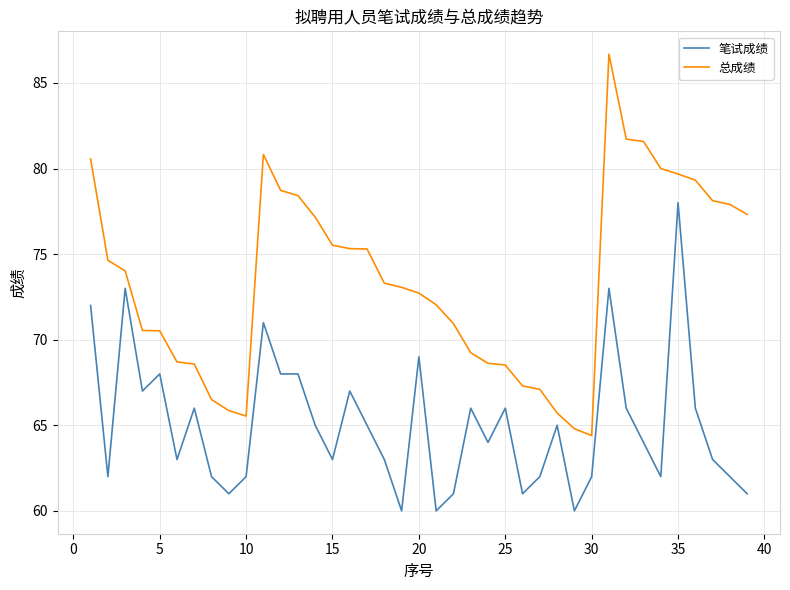

What is the average value of the 笔试成绩 series?

65.1